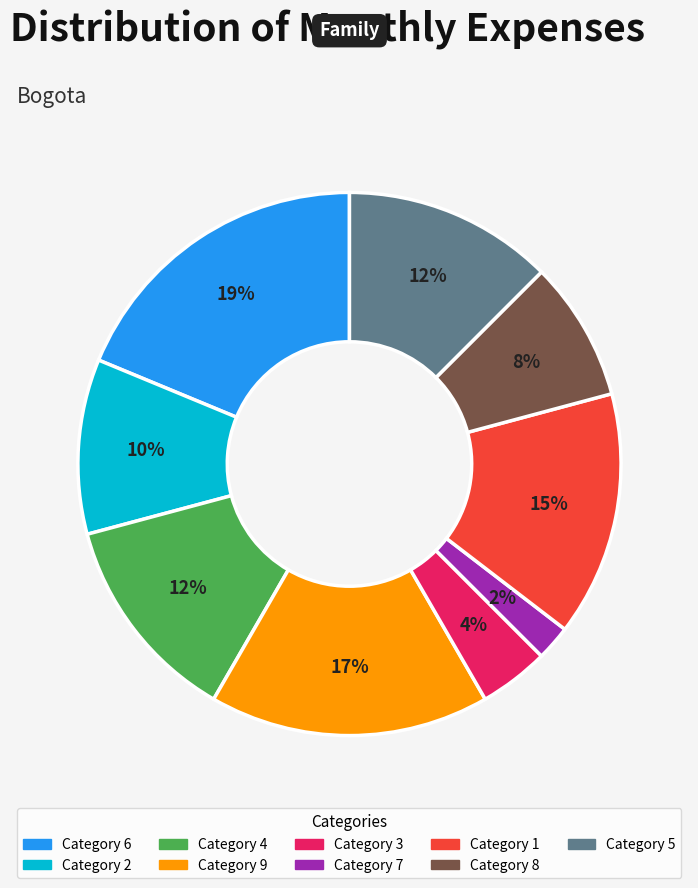

Does any single category account for the majority?

No